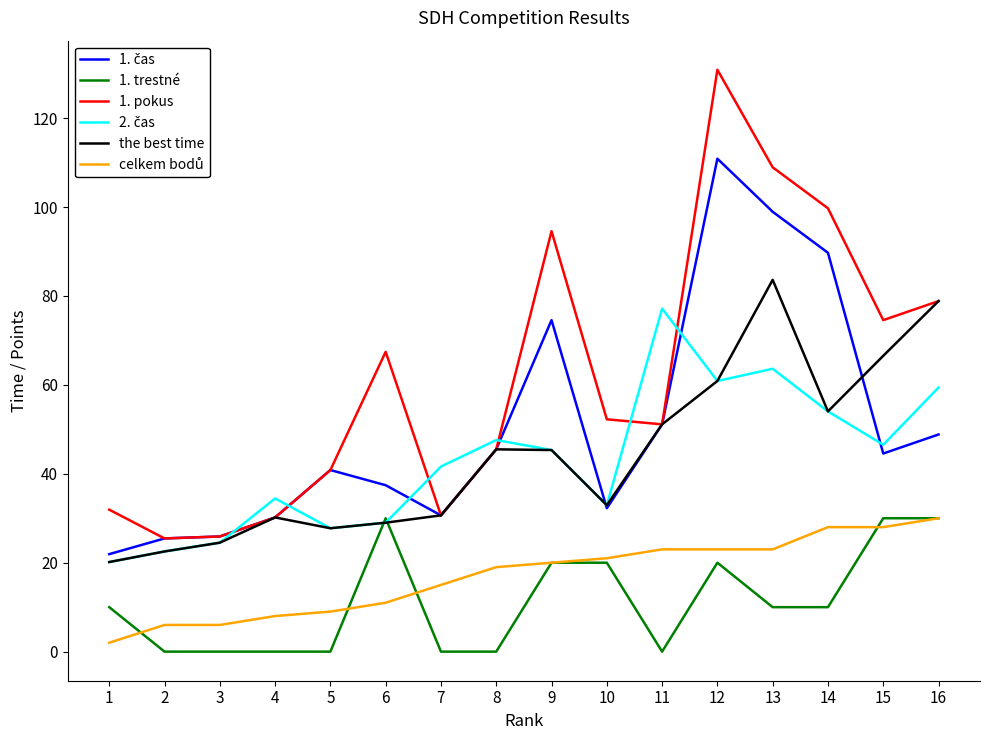

At which category does the chart reach its peak across all series?

12